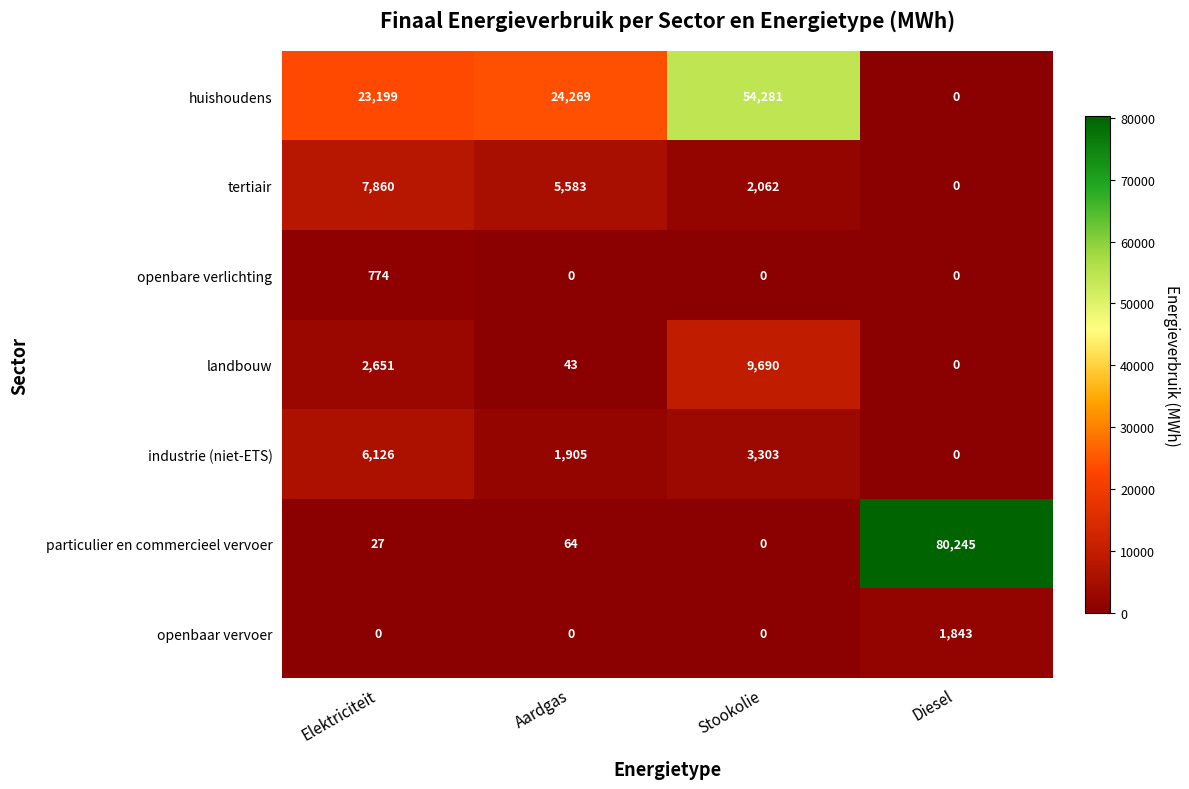

Which series has the largest range (max minus min)?

particulier en commercieel vervoer